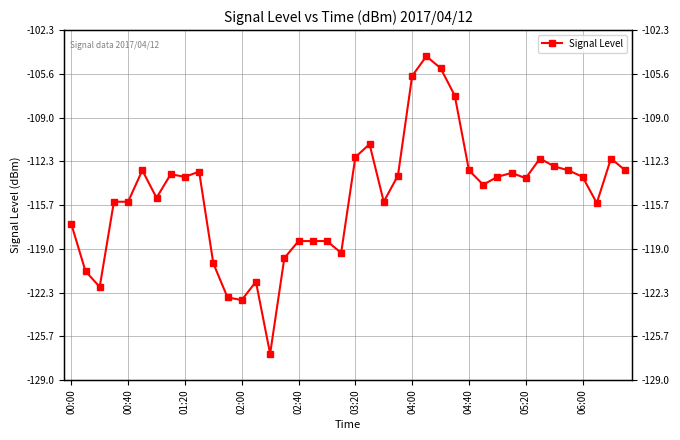

How many lines are shown in the chart?

1